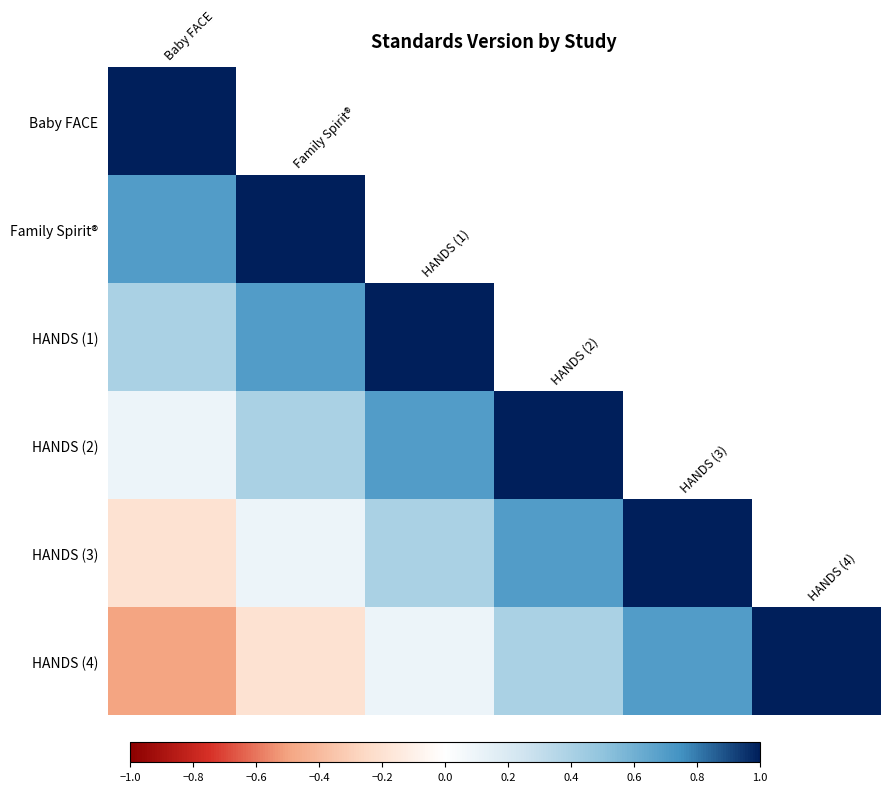

What is the highest value of the HANDS (3) series?

1.0